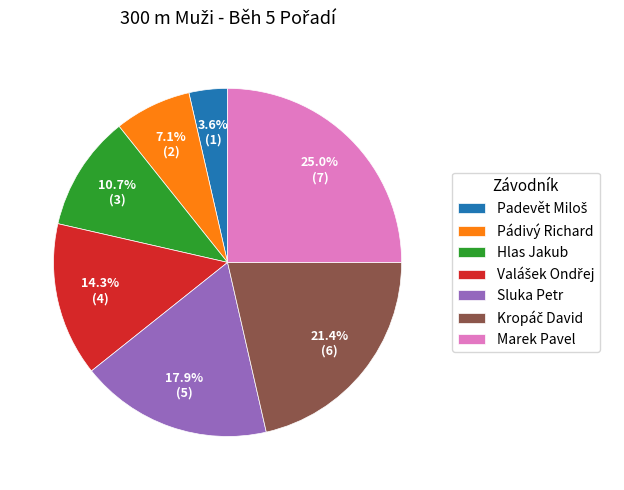

What is the largest slice in the pie chart?

Marek Pavel